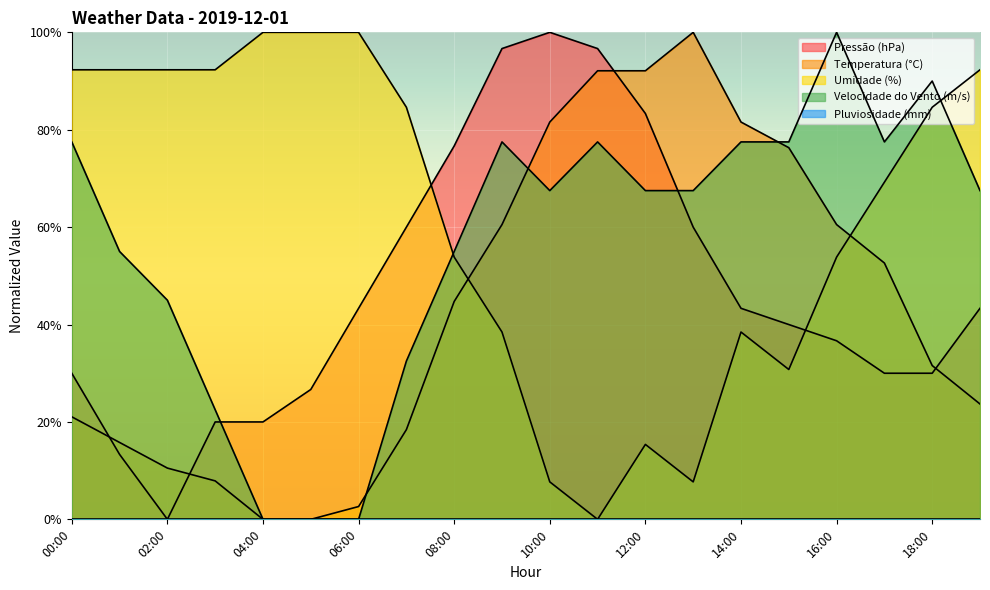

What is the approximate value of Pressão (hPa) at 14:00?

43.3